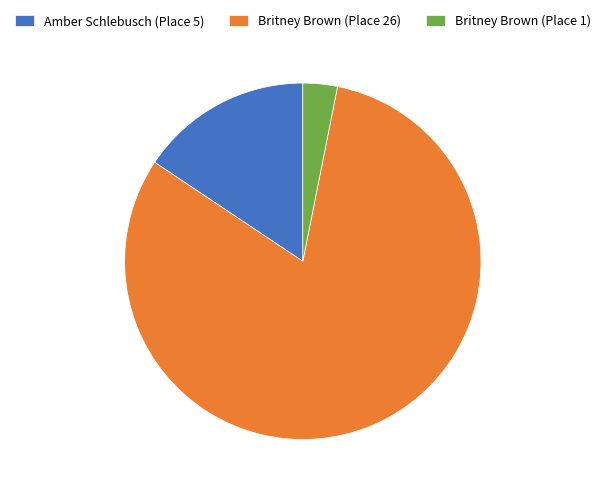

Which slice is the smallest?

Britney Brown (Place 1)